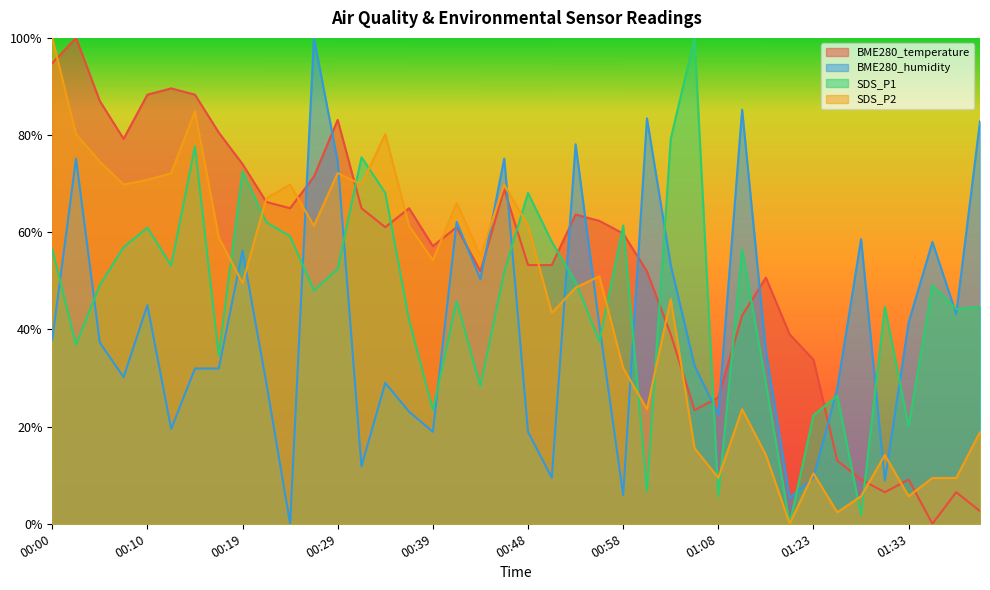

The SDS_P2 series shows 0.7 at 00:10. True or false?

True